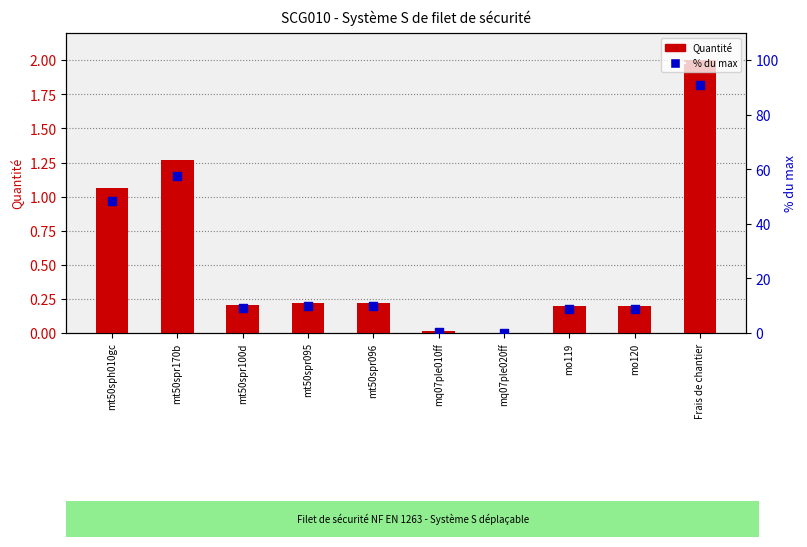

Which series has the largest total across all categories?

% du max